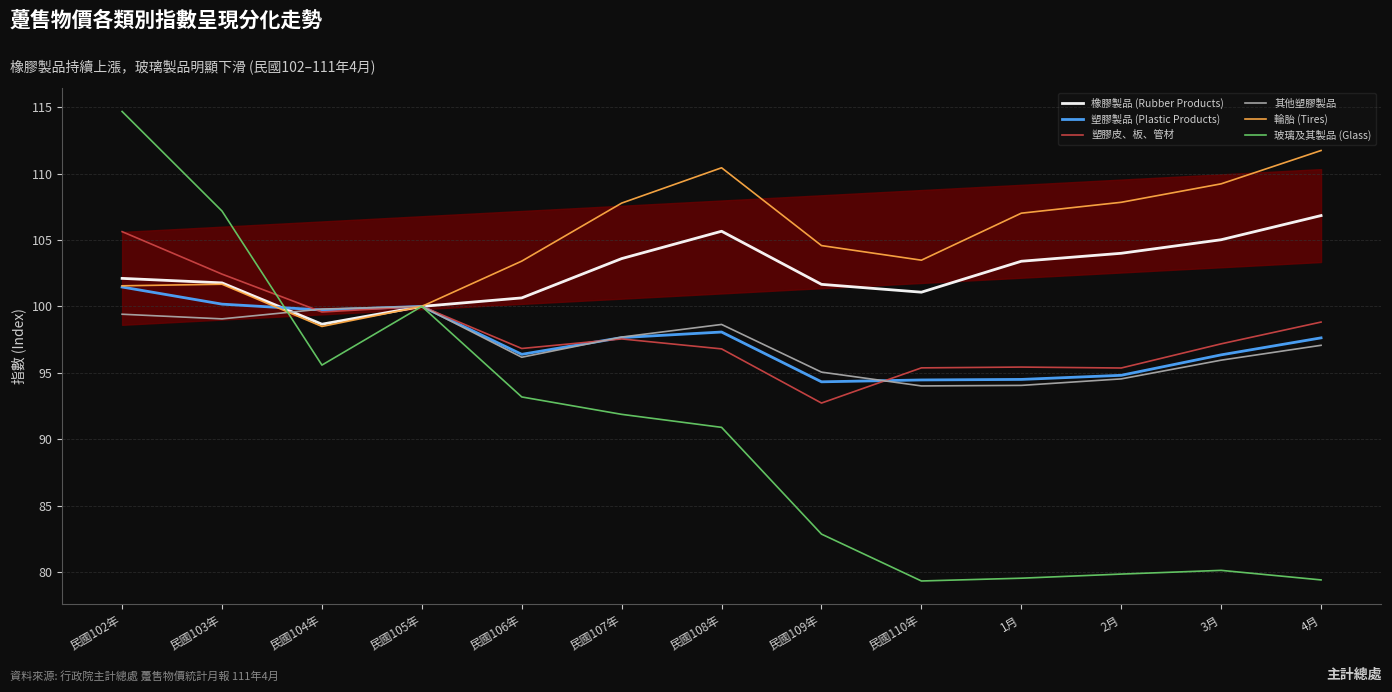

What is the sum of all 其他塑膠製品 values?

1261.4